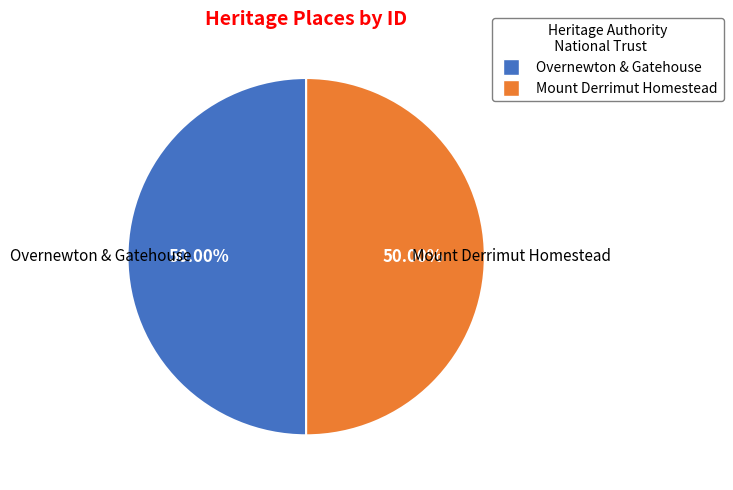

To the nearest percent, what portion does Mount Derrimut Homestead represent?

50%